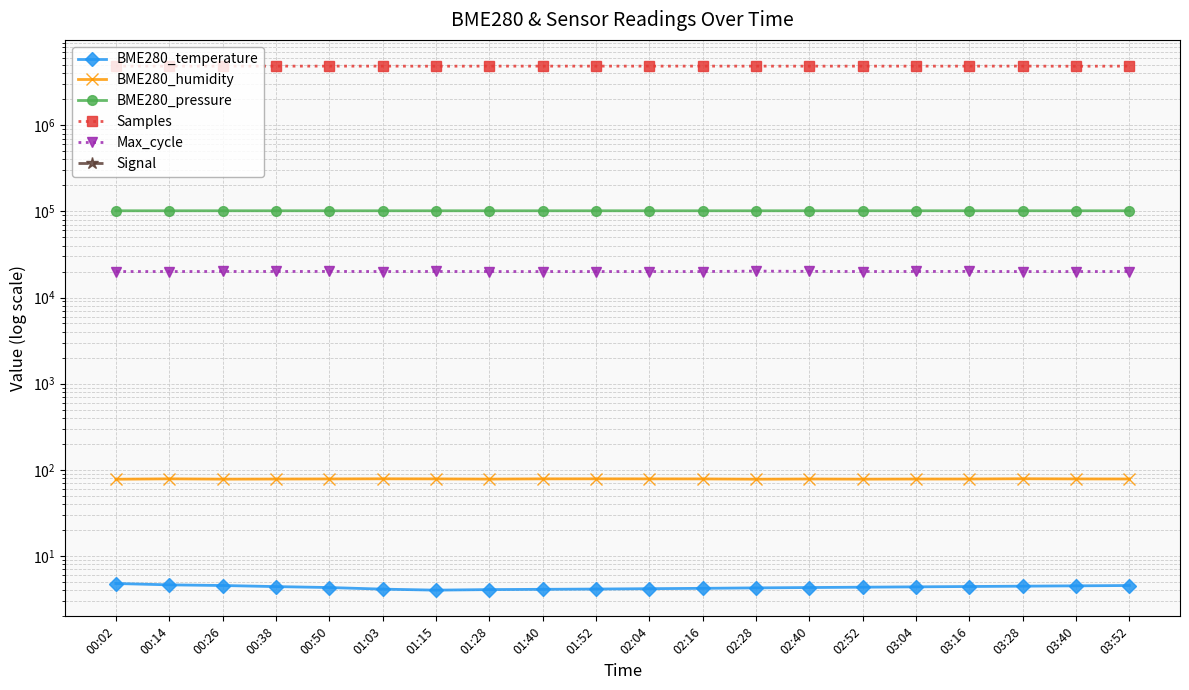

What is the total value across all series at 01:40?

4967564.4